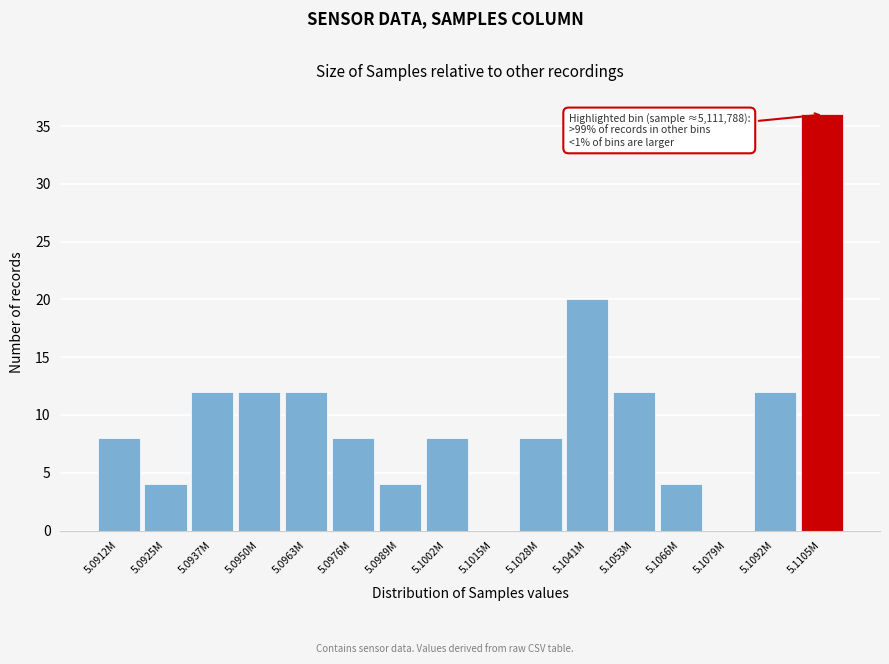

Reading left to right, extract all data points from this chart.

5.0912M=8	5.0925M=4	5.0937M=12	5.0950M=12	5.0963M=12	5.0976M=8	5.0989M=4	5.1002M=8	5.1015M=0	5.1028M=8	5.1041M=20	5.1053M=12	5.1066M=4	5.1079M=0	5.1092M=12	5.1105M=36